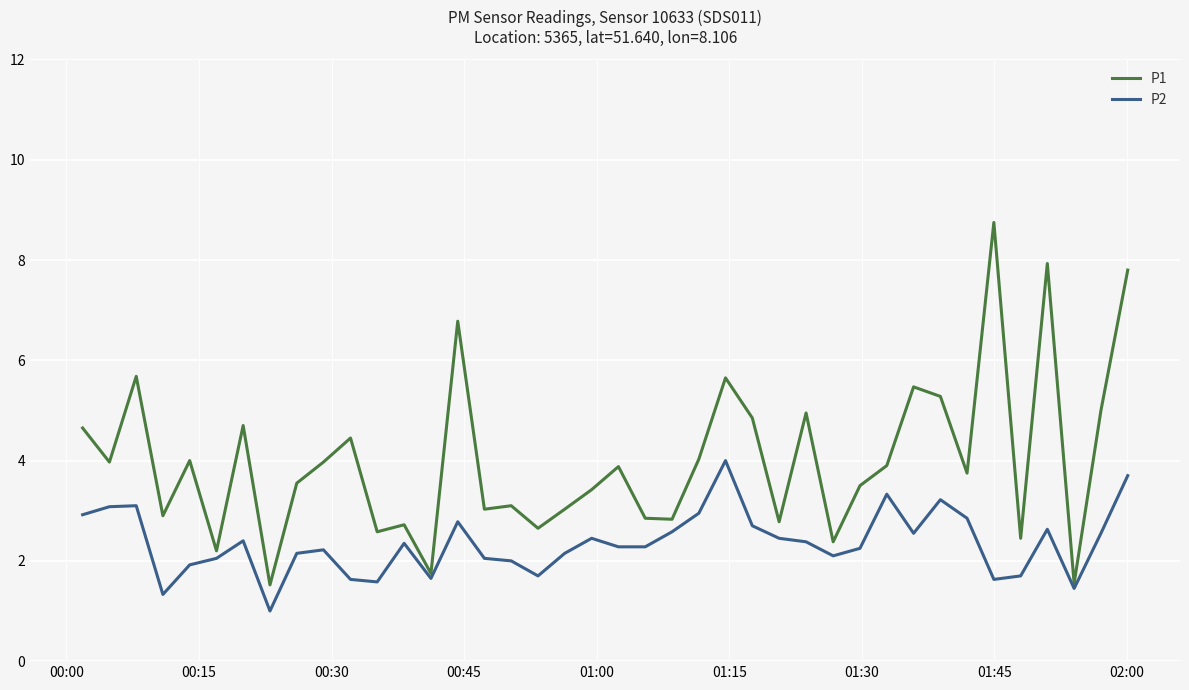

Which series has the widest spread of values?

P1